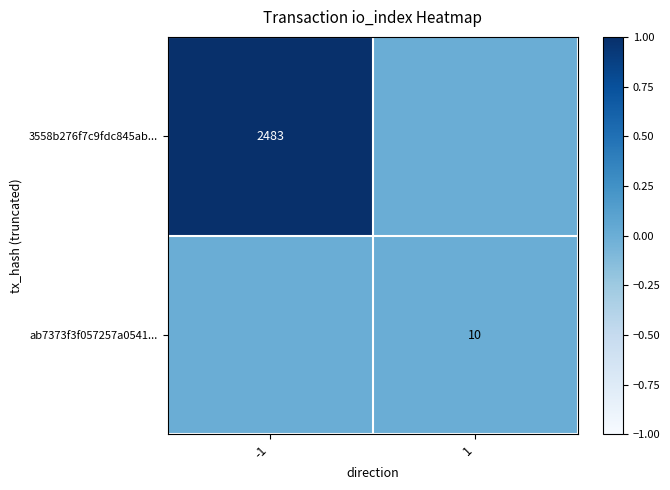

The value of 3558b276f7c9fdc845ab... at -1 is 2483. True or false?

True